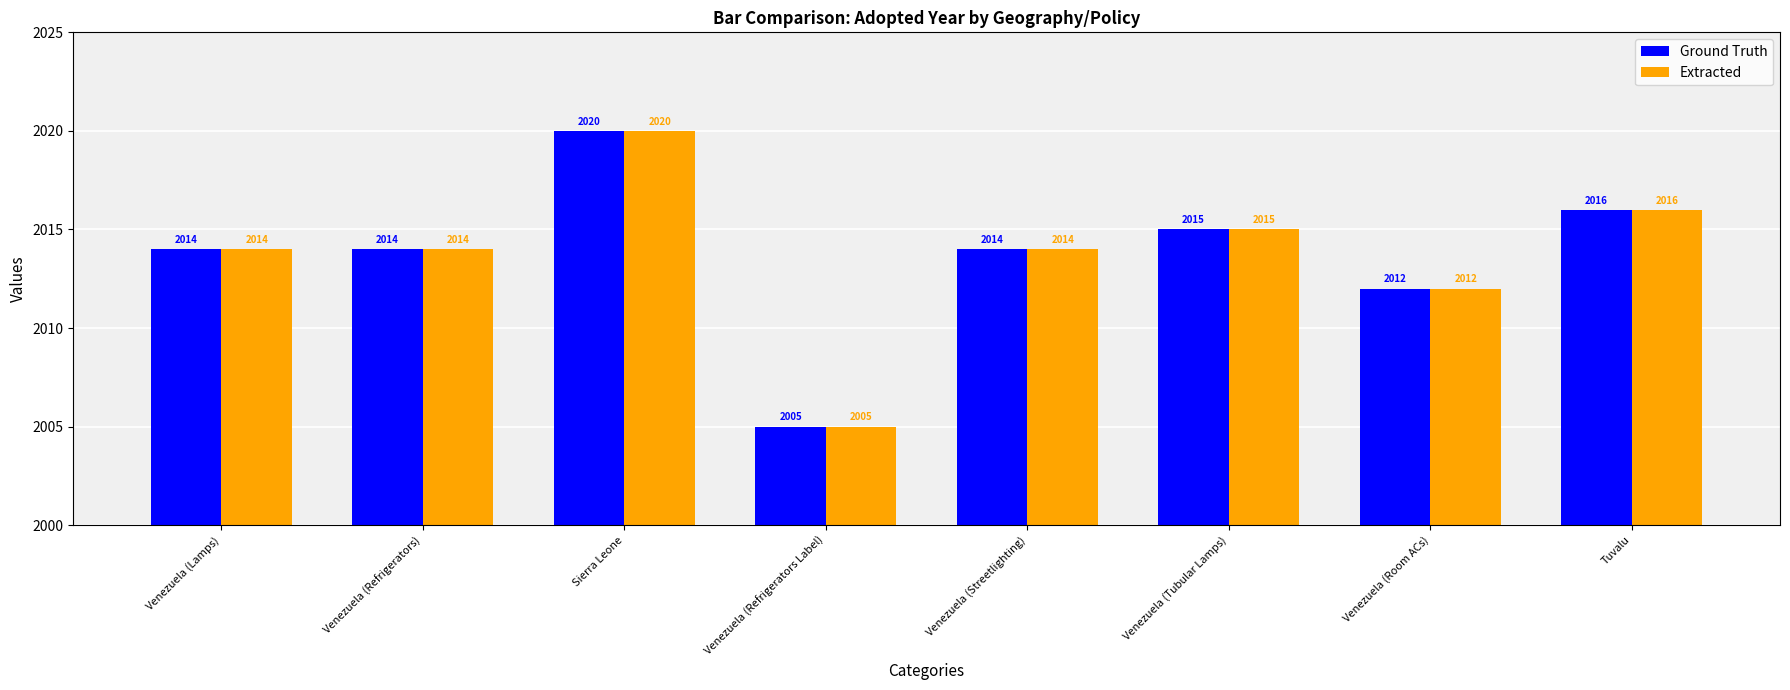

What is the sum of the Extracted values at Venezuela (Lamps) and Venezuela (Tubular Lamps)?

4029